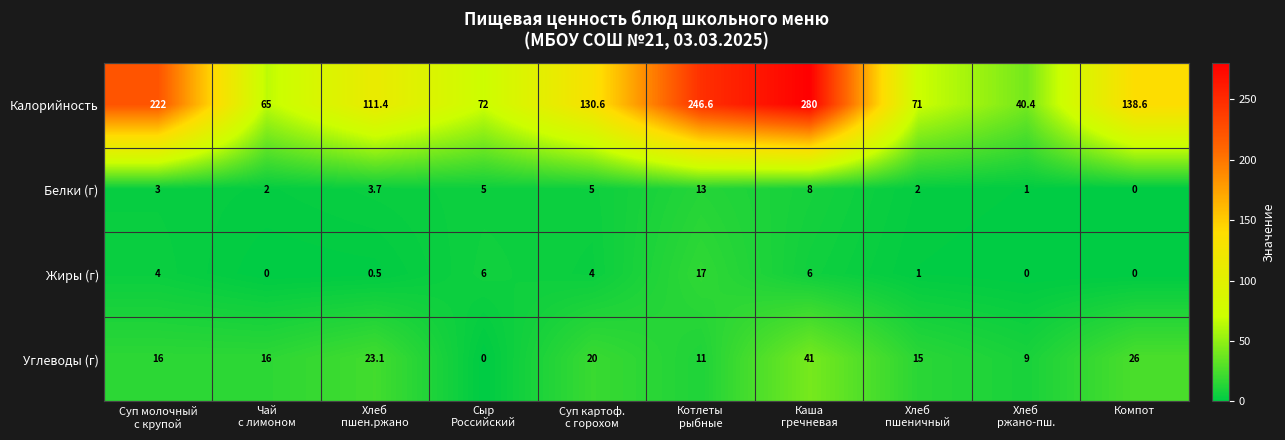

What is the greatest value displayed?

280.0